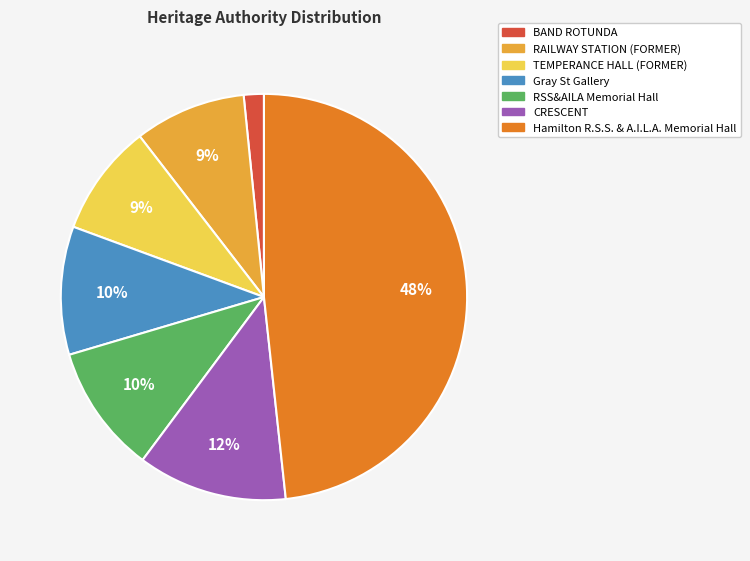

Which category has the smallest portion of the pie?

BAND ROTUNDA